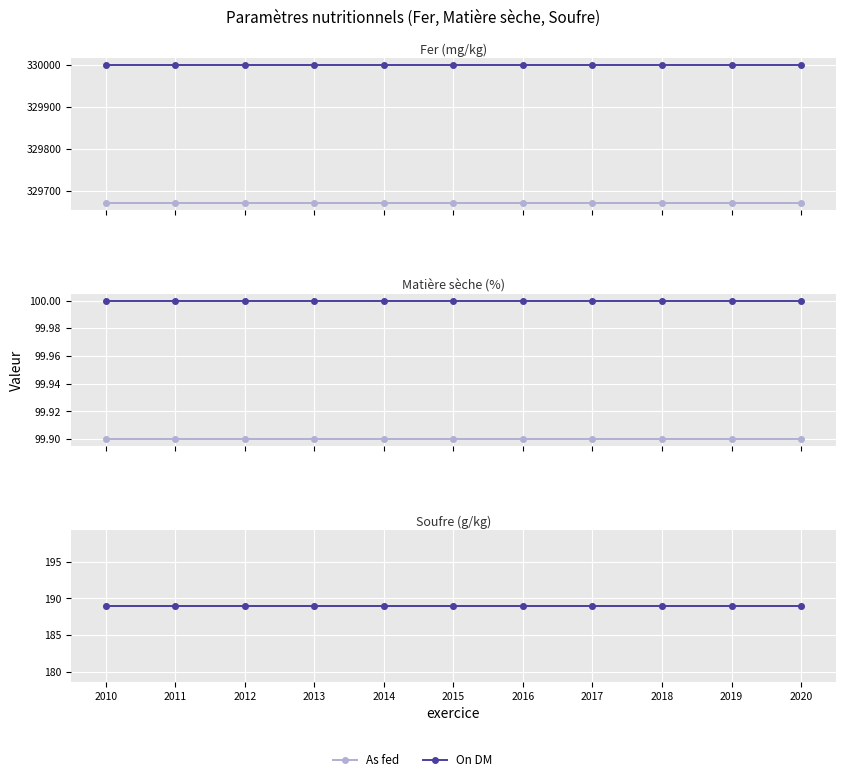

True or false: On DM and As fed cross at least once.

False